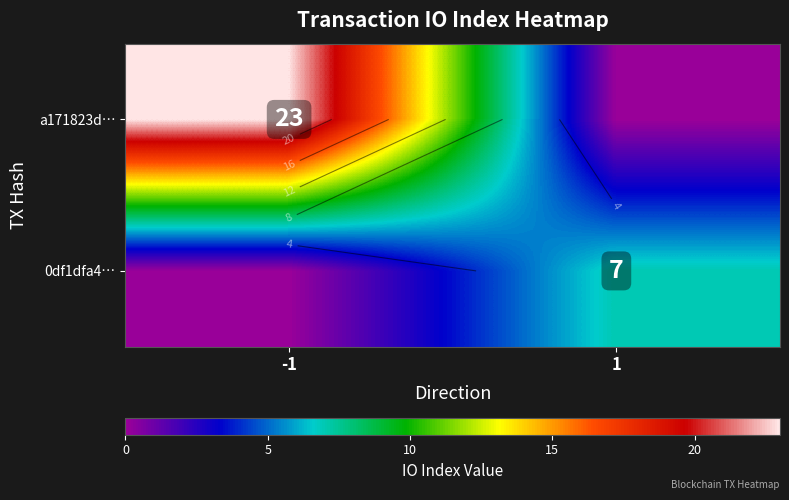

Count the a171823d… values in the range 0 to 23.

2